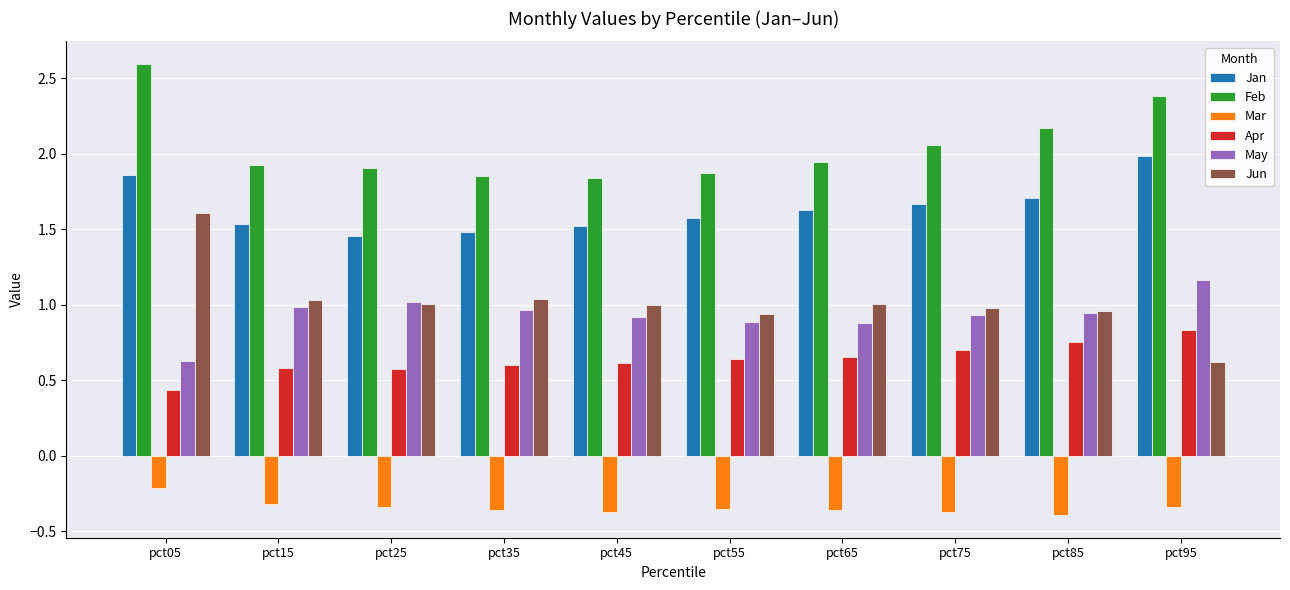

At which category is the sum across all series the highest?

pct05